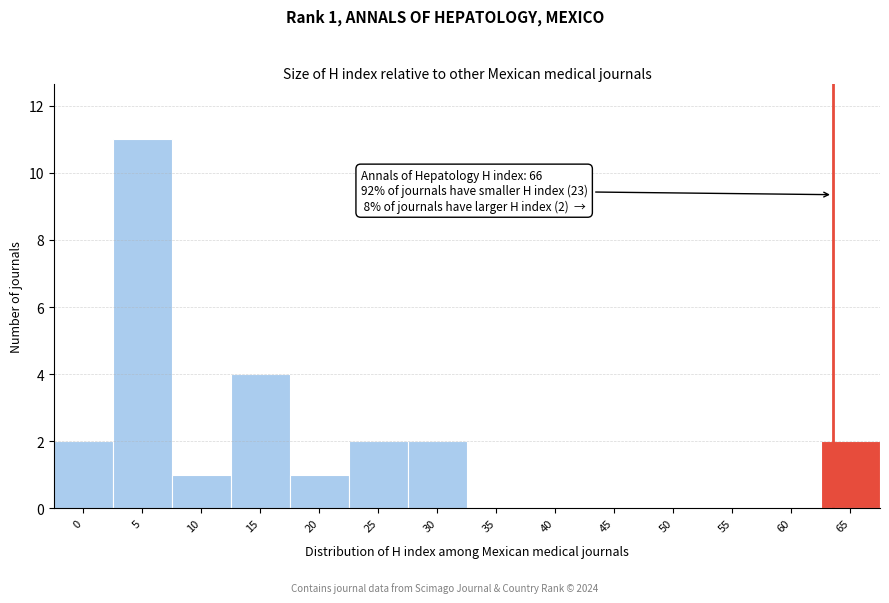

Reading left to right, transcribe all the data shown in this chart.

0=2	5=11	10=1	15=4	20=1	25=2	30=2	35=0	40=0	45=0	50=0	55=0	60=0	65=2